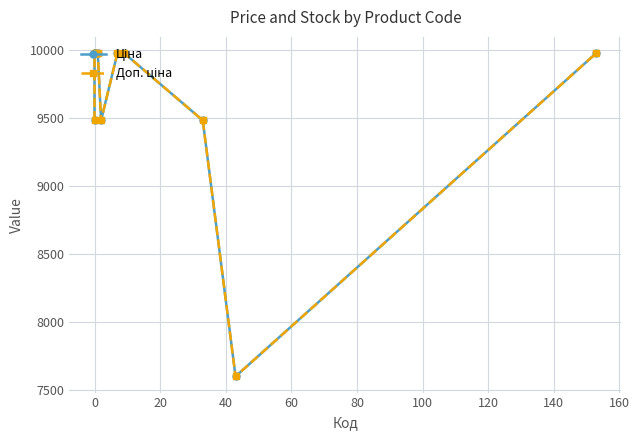

Reading left to right, extract all data points from this chart.

Ціна: 9480.1	9975.0	9975.0	9975.0	9480.1	9975.0	9975.0	9480.1	7596.5	9975.0
Доп. ціна: 9480.1	9975.0	9975.0	9975.0	9480.1	9975.0	9975.0	9480.1	7596.5	9975.0